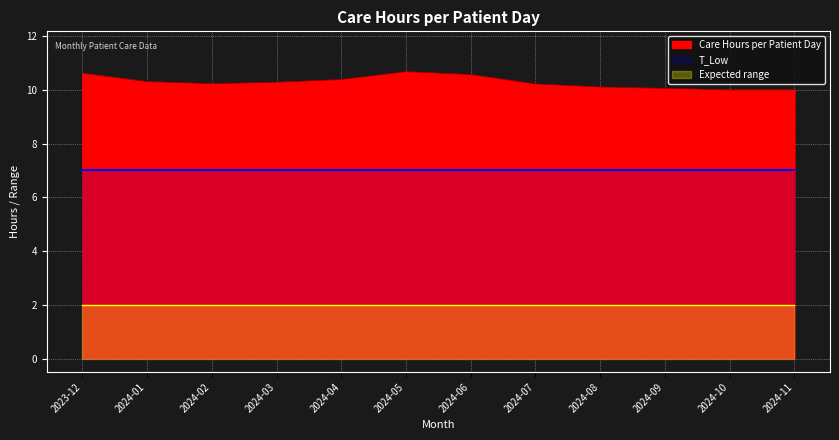

What is the difference between the highest and lowest values at 2024-05?

8.7